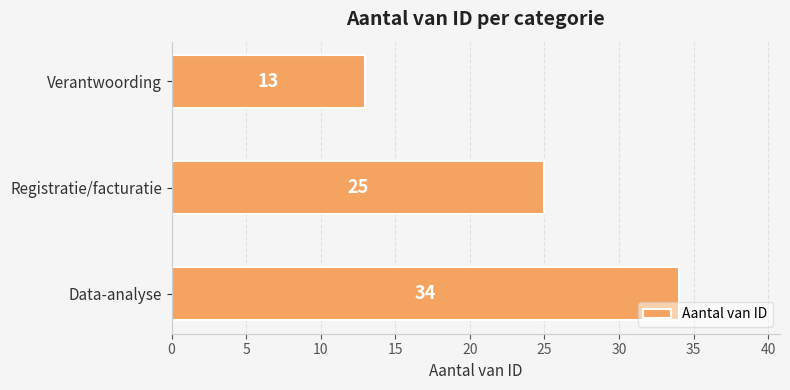

Rank the categories by value from lowest to highest.

Verantwoording, Registratie/facturatie, Data-analyse